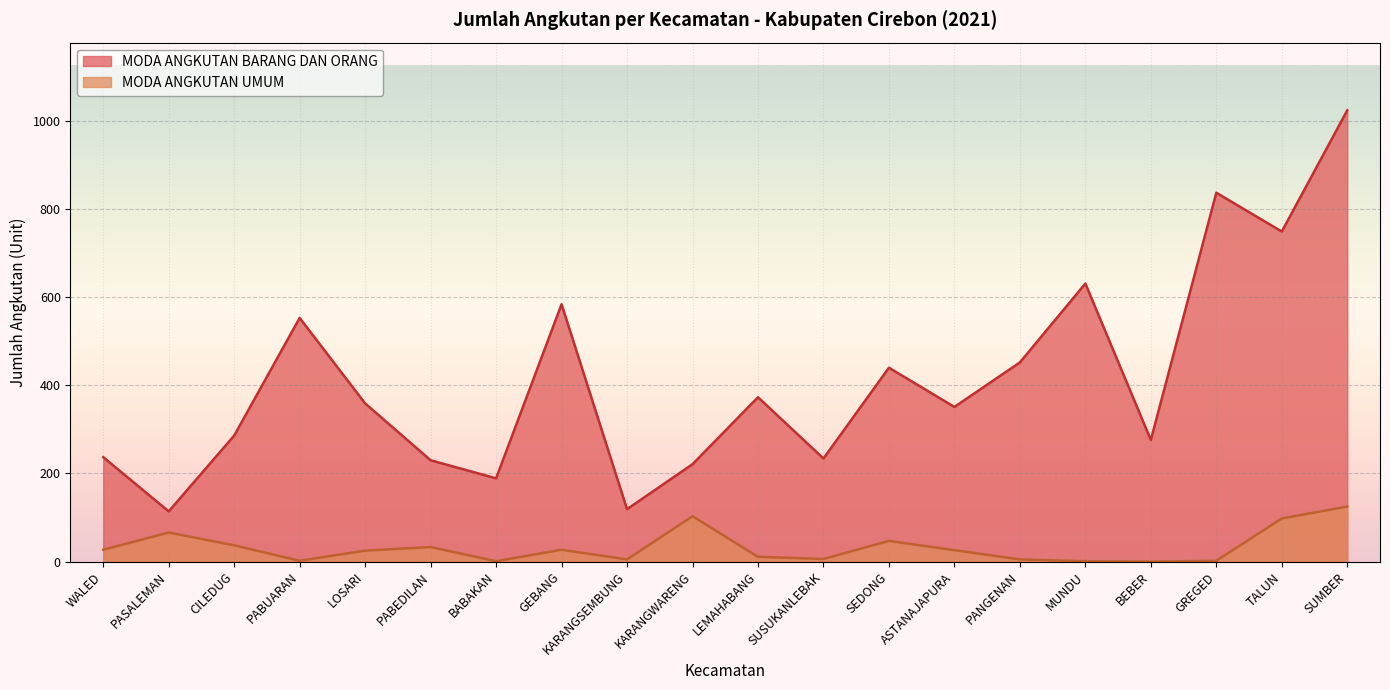

What is the label of the 12th point from the left?

SUSUKANLEBAK